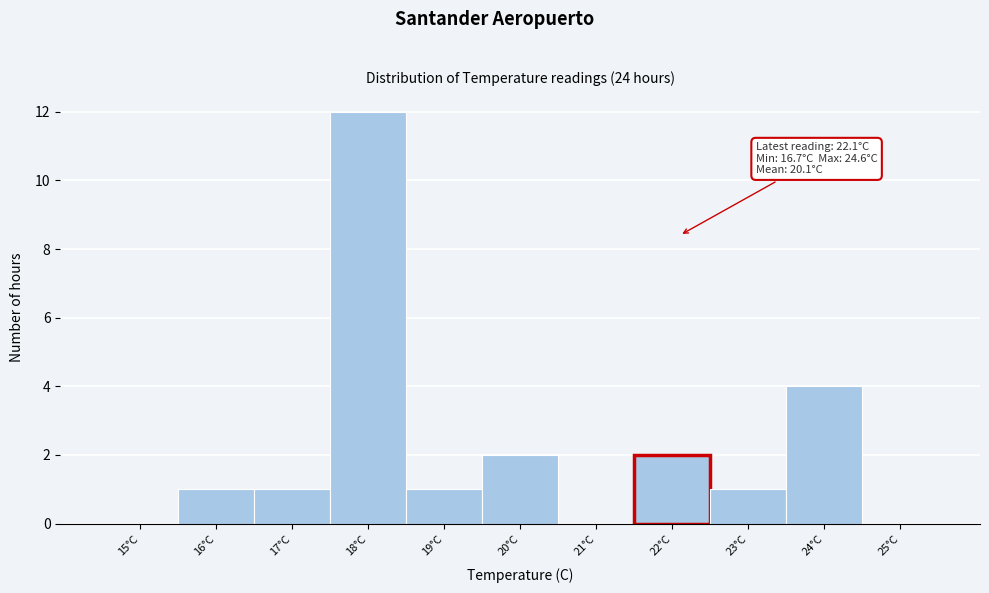

Reading right to left, extract all data points from this chart.

25°C=0	24°C=4	23°C=1	22°C=2	21°C=0	20°C=2	19°C=1	18°C=12	17°C=1	16°C=1	15°C=0